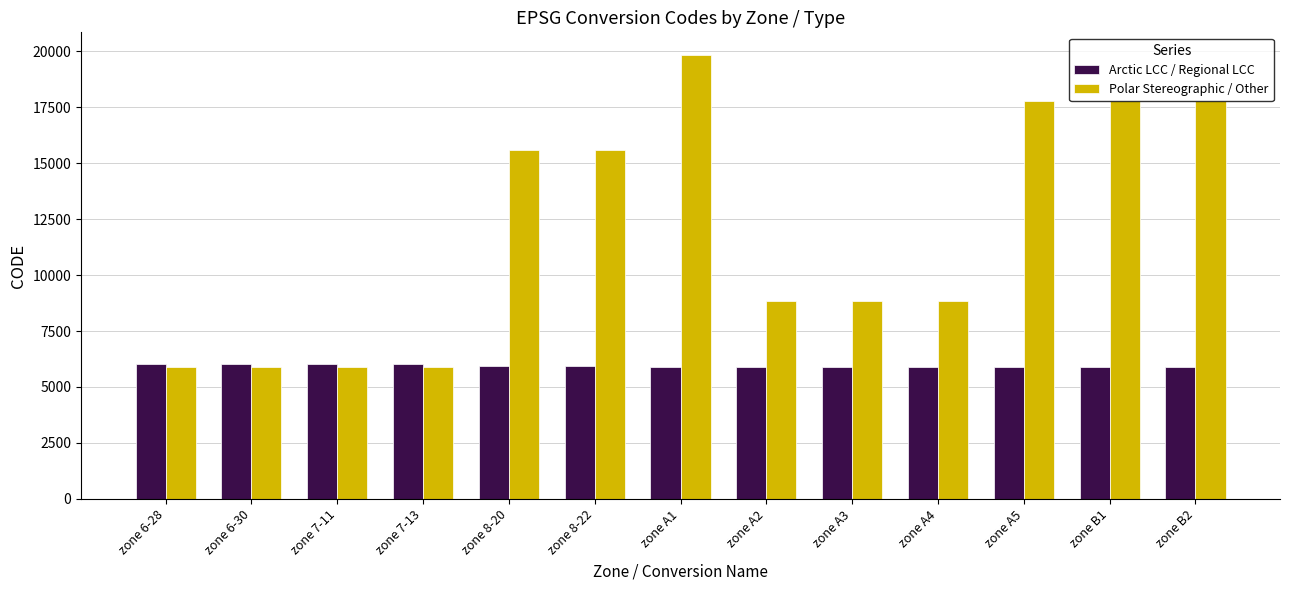

Rank the series at zone A2 from lowest to highest value.

Arctic LCC / Regional LCC, Polar Stereographic / Other